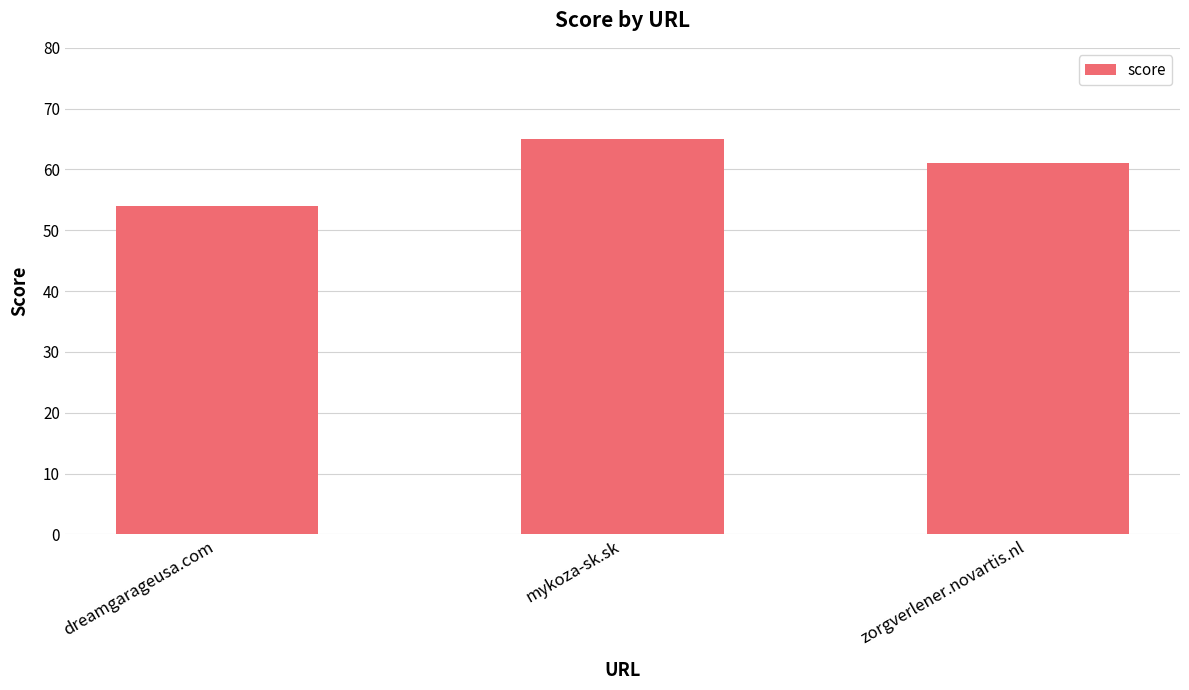

At which label is the value closest to 59?

zorgverlener.novartis.nl